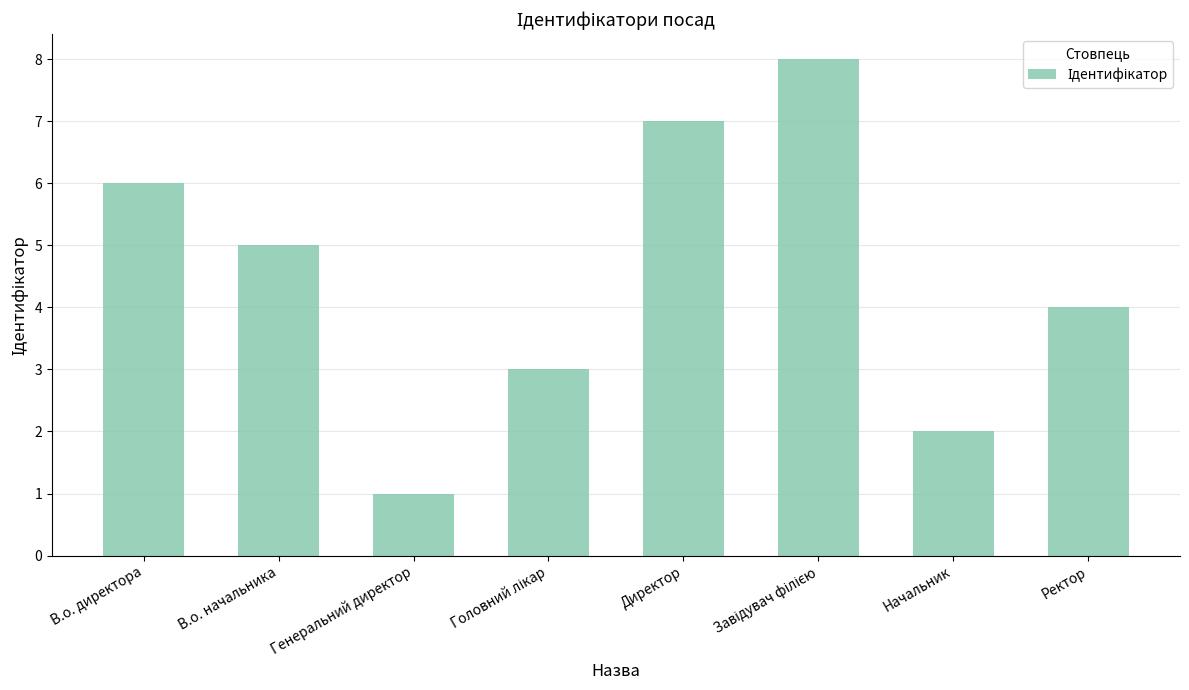

Count the number of data series in this chart.

1